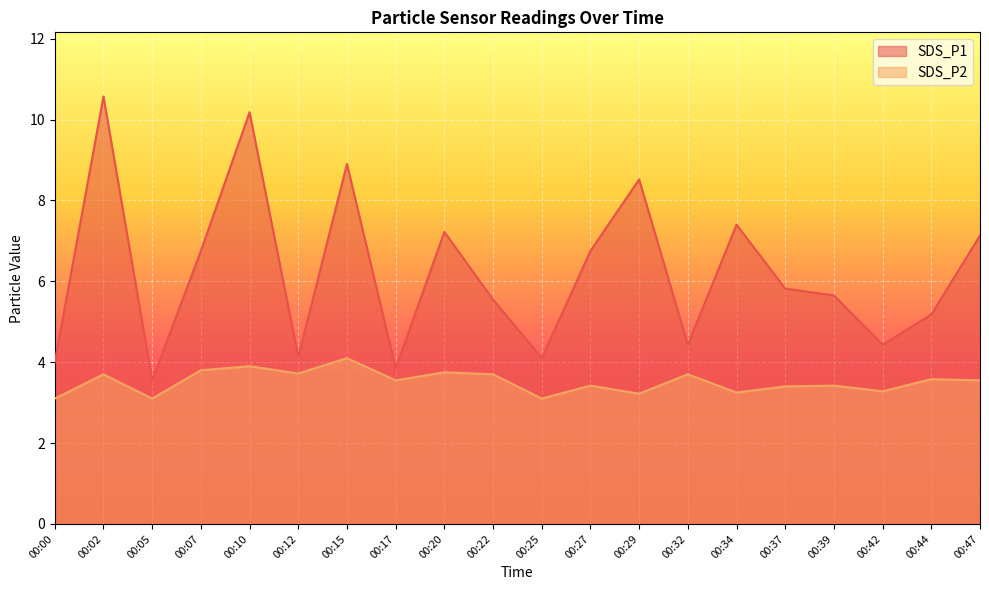

What value does the SDS_P2 series have at 00:05?

3.1